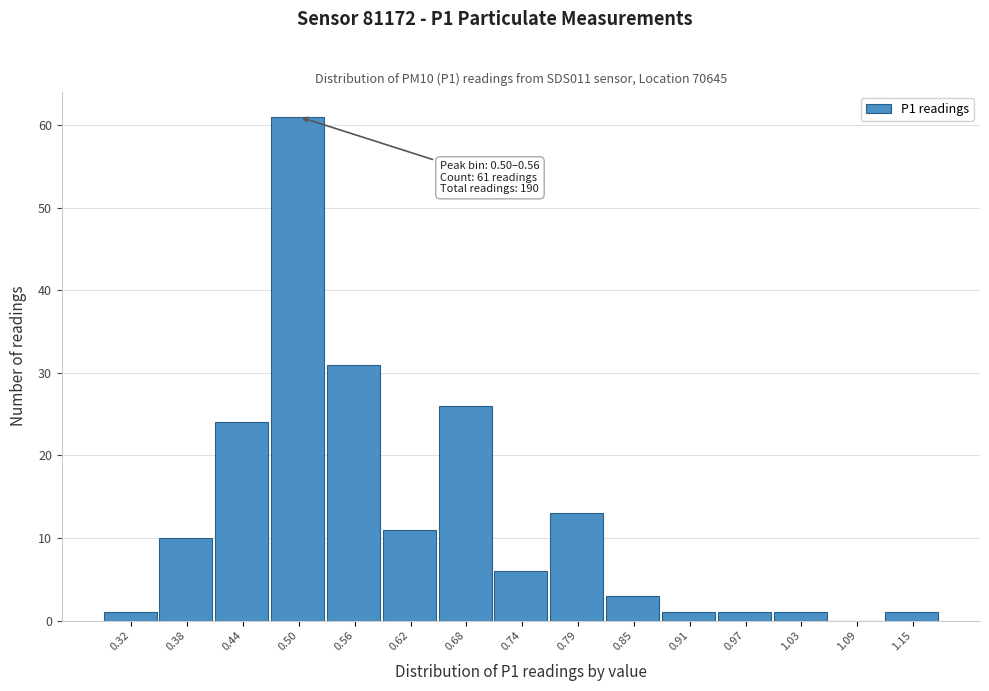

Reading left to right, what are all the values shown in this chart?

0.32=1	0.38=10	0.44=24	0.50=61	0.56=31	0.62=11	0.68=26	0.74=6	0.79=13	0.85=3	0.91=1	0.97=1	1.03=1	1.09=0	1.15=1